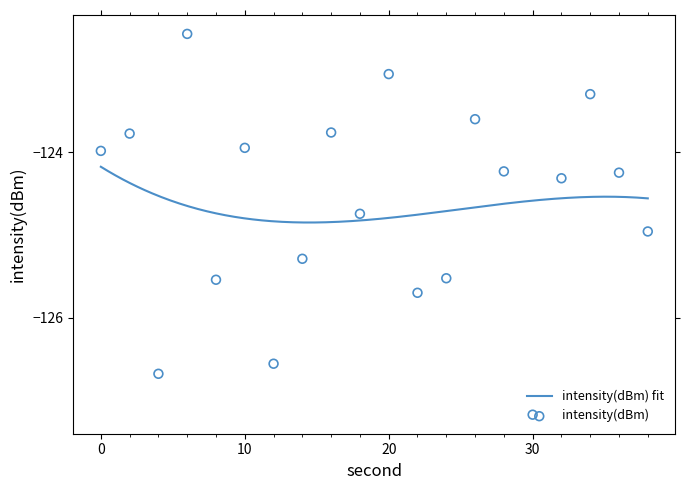

Which has a higher value, 26 or 14?

26